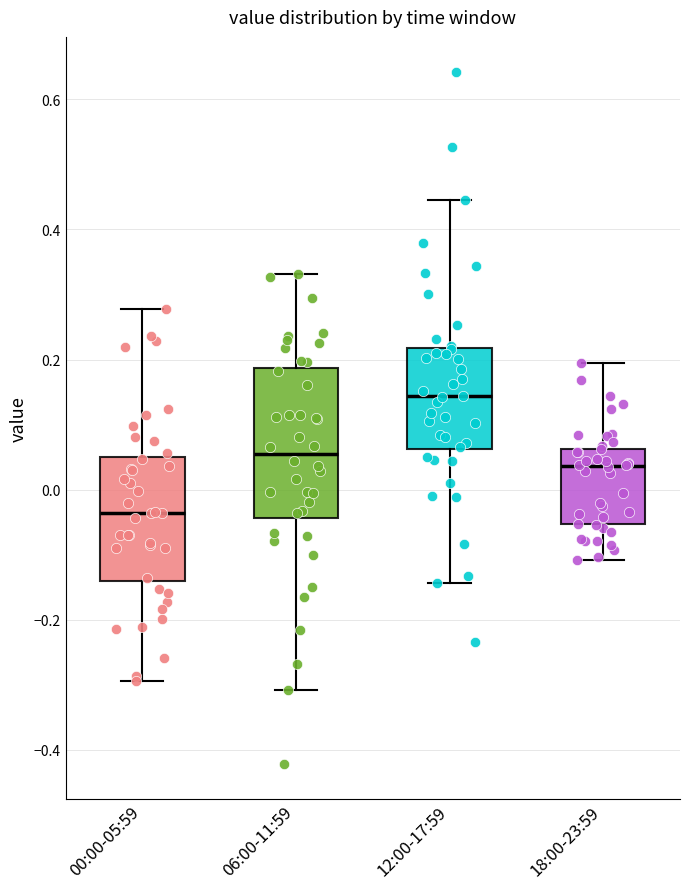

Reading left to right, transcribe this box plot: for each box, give where its median line is, the range the box spans, and where its two whiskers end, as read against the y-axis. The values are not printed on the chart, so give them approximately, as read against the axis.

00:00-05:59: median -0.04, box -0.14 to 0.04, whiskers -0.30 to 0.28
06:00-11:59: median 0.06, box -0.04 to 0.18, whiskers -0.30 to 0.34
12:00-17:59: median 0.14, box 0.06 to 0.22, whiskers -0.14 to 0.44
18:00-23:59: median 0.04, box -0.06 to 0.06, whiskers -0.10 to 0.20